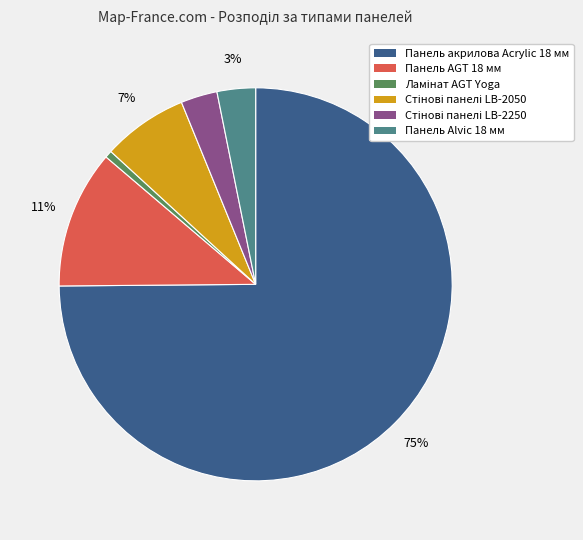

How many slices are in this pie chart?

6